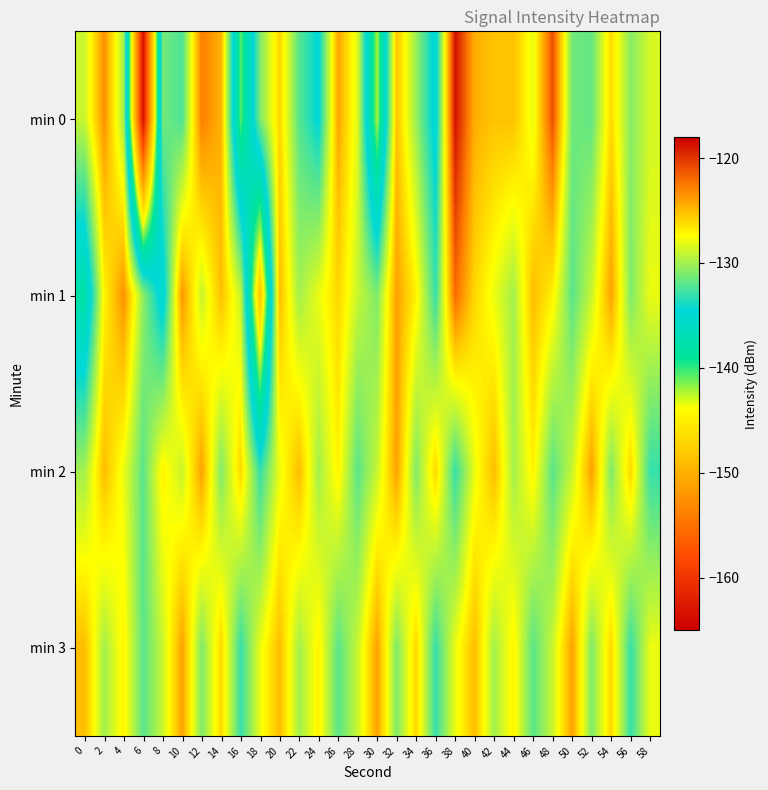

List the series in order of their peak value, highest first.

min 0, min 1, min 2, min 3